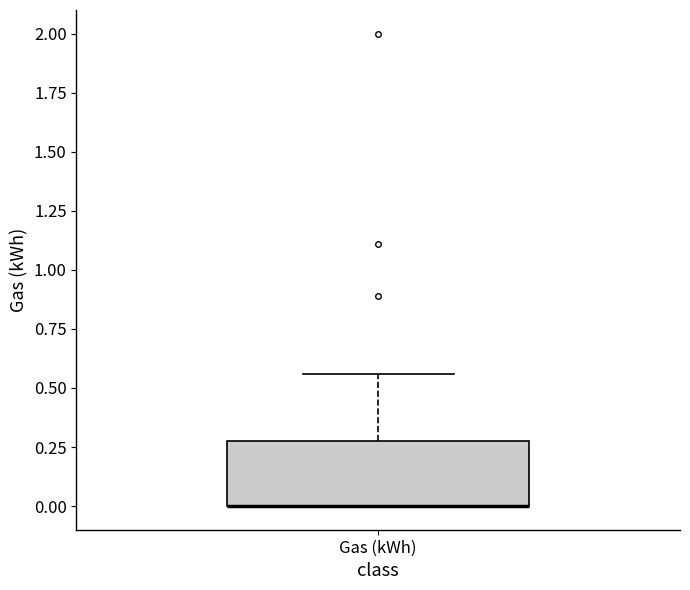

Read this box plot against the y-axis: the position of the median line, the range covered by the box, and the ends of both whiskers. The values are not printed on the chart, so give them approximately, as read against the axis.

median 0.00 (drawn on the box's lower edge), box 0.00 to 0.30, whiskers 0.00 to 0.55